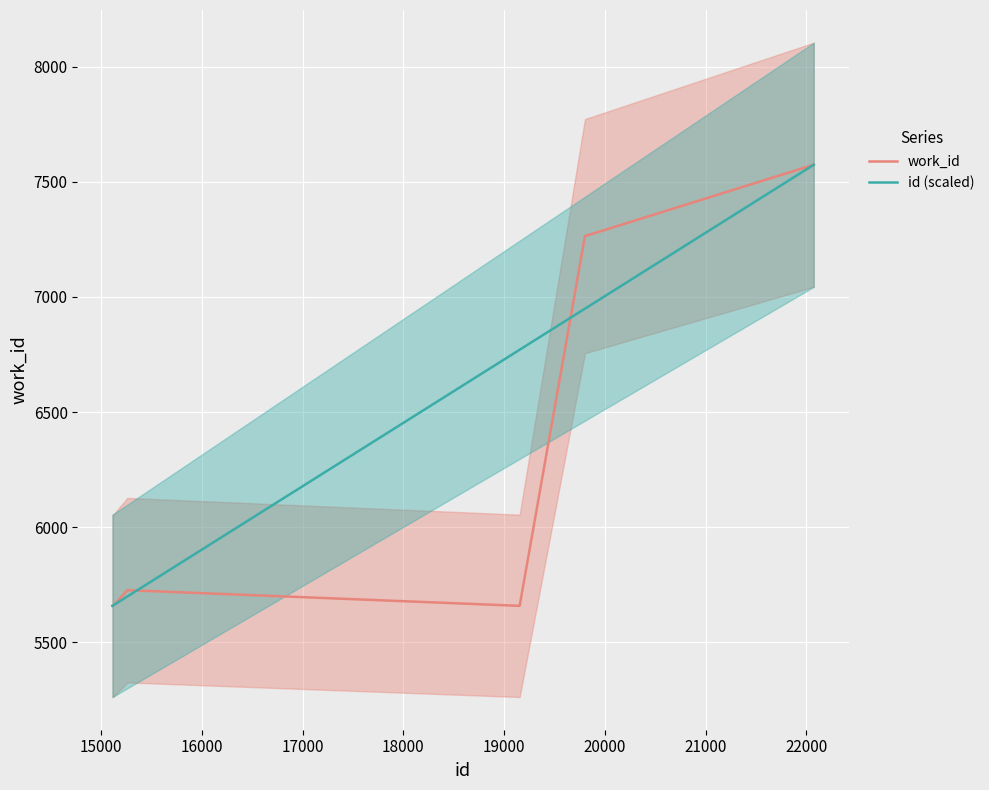

How many lines are shown in the chart?

2